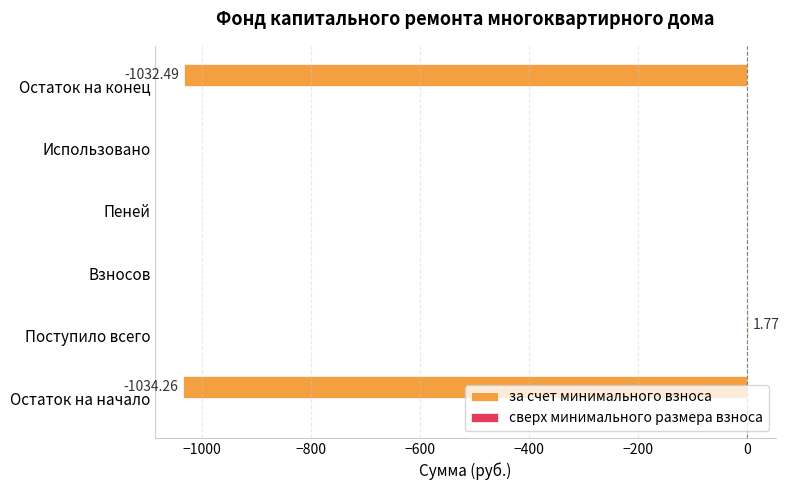

What is the change in value from Пеней to Остаток на конец?

-1032.5